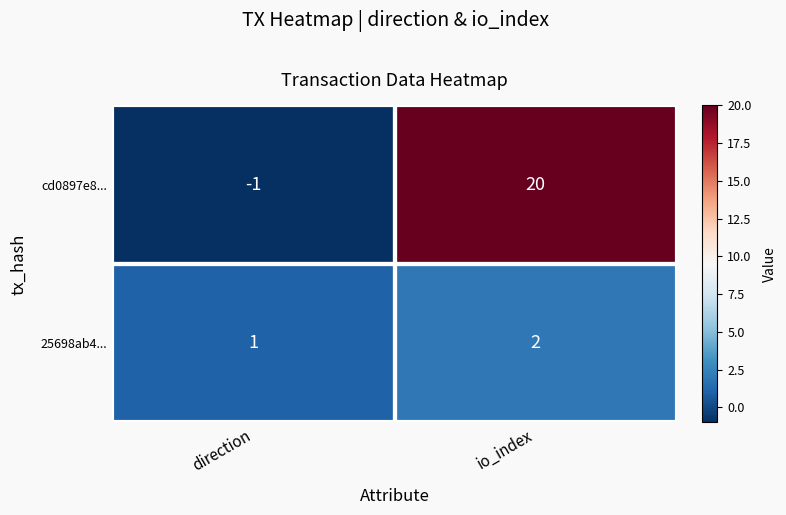

At how many categories does at least one series exceed 0?

2